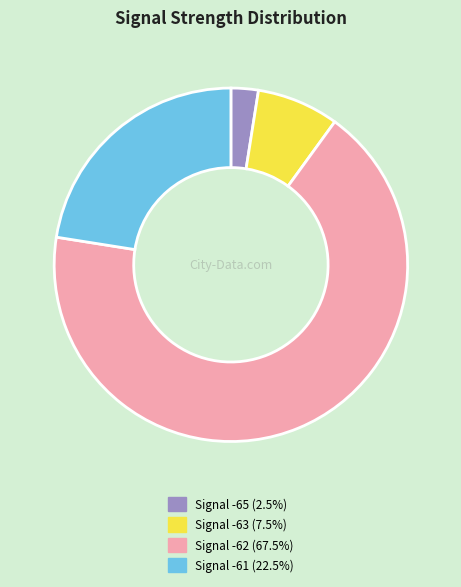

Is there a majority slice in this chart?

Yes